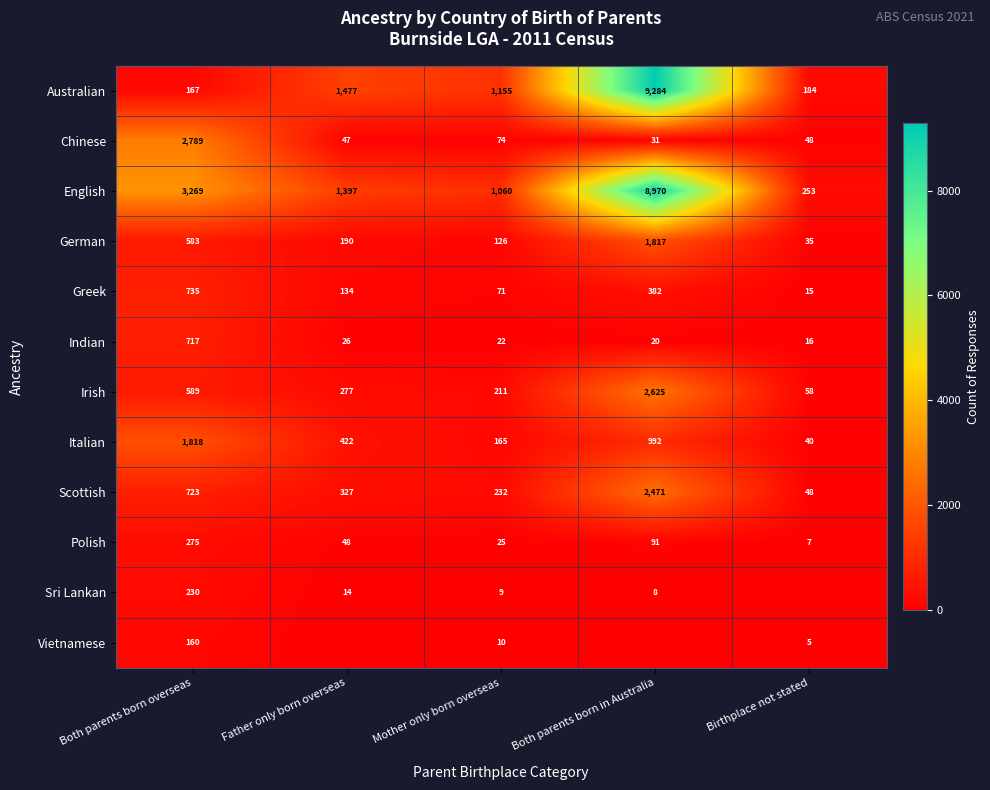

At which category is the sum across all series the highest?

Both parents born in Australia